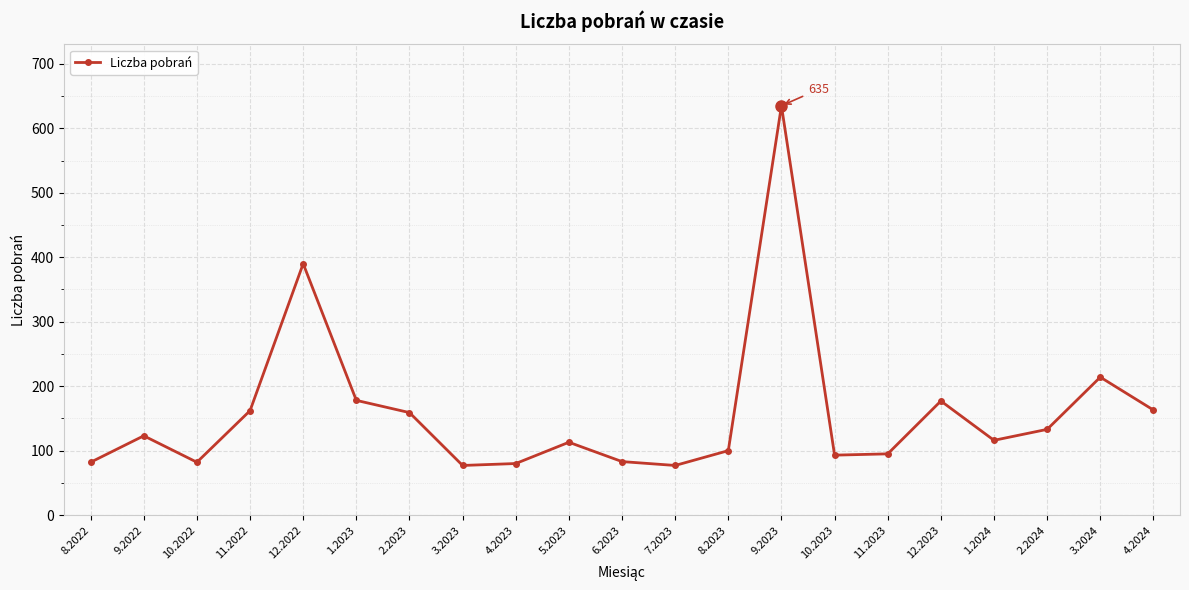

Where is the data nearest to the value 356?

12.2022